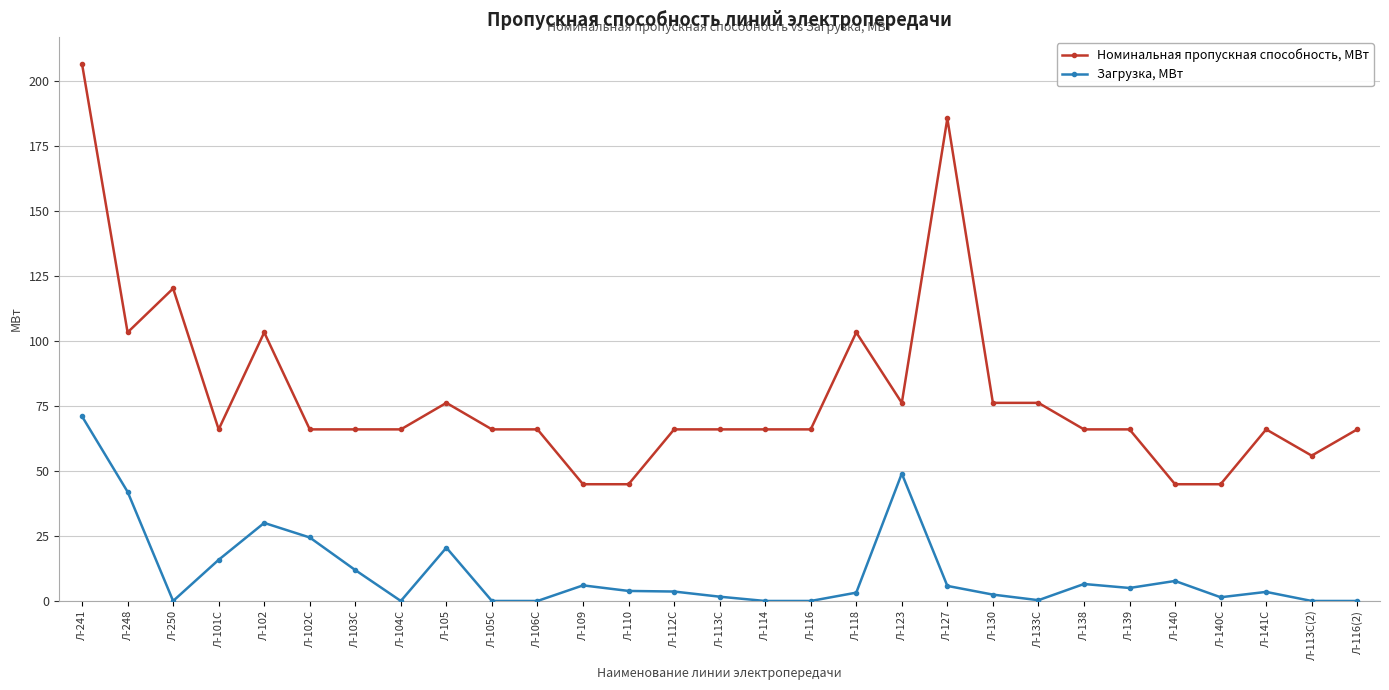

The Номинальная пропускная способность, МВт series shows 115.2 at Л-105С. True or false?

False